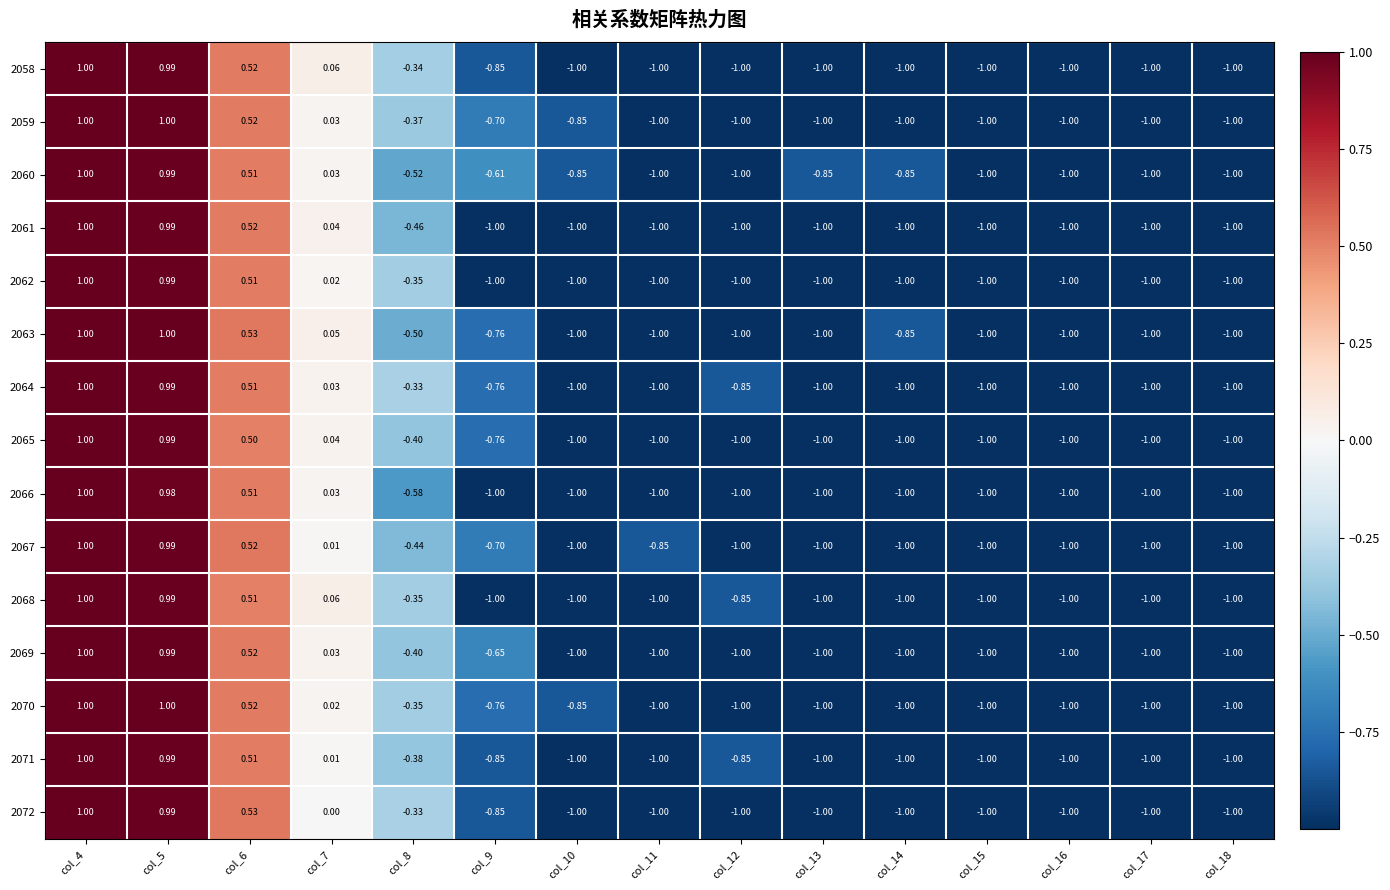

Reading left to right, extract all data points from this chart.

2058: col_4=1.0	col_5=1.0	col_6=0.5	col_7=0.1	col_8=-0.3	col_9=-0.8	col_10=-1.0	col_11=-1.0	col_12=-1.0	col_13=-1.0	col_14=-1.0	col_15=-1.0	col_16=-1.0	col_17=-1.0	col_18=-1.0
2059: col_4=1.0	col_5=1.0	col_6=0.5	col_7=0.0	col_8=-0.4	col_9=-0.7	col_10=-0.8	col_11=-1.0	col_12=-1.0	col_13=-1.0	col_14=-1.0	col_15=-1.0	col_16=-1.0	col_17=-1.0	col_18=-1.0
2060: col_4=1.0	col_5=1.0	col_6=0.5	col_7=0.0	col_8=-0.5	col_9=-0.6	col_10=-0.8	col_11=-1.0	col_12=-1.0	col_13=-0.8	col_14=-0.8	col_15=-1.0	col_16=-1.0	col_17=-1.0	col_18=-1.0
2061: col_4=1.0	col_5=1.0	col_6=0.5	col_7=0.0	col_8=-0.5	col_9=-1.0	col_10=-1.0	col_11=-1.0	col_12=-1.0	col_13=-1.0	col_14=-1.0	col_15=-1.0	col_16=-1.0	col_17=-1.0	col_18=-1.0
2062: col_4=1.0	col_5=1.0	col_6=0.5	col_7=0.0	col_8=-0.3	col_9=-1.0	col_10=-1.0	col_11=-1.0	col_12=-1.0	col_13=-1.0	col_14=-1.0	col_15=-1.0	col_16=-1.0	col_17=-1.0	col_18=-1.0
2063: col_4=1.0	col_5=1.0	col_6=0.5	col_7=0.1	col_8=-0.5	col_9=-0.8	col_10=-1.0	col_11=-1.0	col_12=-1.0	col_13=-1.0	col_14=-0.8	col_15=-1.0	col_16=-1.0	col_17=-1.0	col_18=-1.0
2064: col_4=1.0	col_5=1.0	col_6=0.5	col_7=0.0	col_8=-0.3	col_9=-0.8	col_10=-1.0	col_11=-1.0	col_12=-0.8	col_13=-1.0	col_14=-1.0	col_15=-1.0	col_16=-1.0	col_17=-1.0	col_18=-1.0
2065: col_4=1.0	col_5=1.0	col_6=0.5	col_7=0.0	col_8=-0.4	col_9=-0.8	col_10=-1.0	col_11=-1.0	col_12=-1.0	col_13=-1.0	col_14=-1.0	col_15=-1.0	col_16=-1.0	col_17=-1.0	col_18=-1.0
2066: col_4=1.0	col_5=1.0	col_6=0.5	col_7=0.0	col_8=-0.6	col_9=-1.0	col_10=-1.0	col_11=-1.0	col_12=-1.0	col_13=-1.0	col_14=-1.0	col_15=-1.0	col_16=-1.0	col_17=-1.0	col_18=-1.0
2067: col_4=1.0	col_5=1.0	col_6=0.5	col_7=0.0	col_8=-0.4	col_9=-0.7	col_10=-1.0	col_11=-0.8	col_12=-1.0	col_13=-1.0	col_14=-1.0	col_15=-1.0	col_16=-1.0	col_17=-1.0	col_18=-1.0
2068: col_4=1.0	col_5=1.0	col_6=0.5	col_7=0.1	col_8=-0.3	col_9=-1.0	col_10=-1.0	col_11=-1.0	col_12=-0.8	col_13=-1.0	col_14=-1.0	col_15=-1.0	col_16=-1.0	col_17=-1.0	col_18=-1.0
2069: col_4=1.0	col_5=1.0	col_6=0.5	col_7=0.0	col_8=-0.4	col_9=-0.7	col_10=-1.0	col_11=-1.0	col_12=-1.0	col_13=-1.0	col_14=-1.0	col_15=-1.0	col_16=-1.0	col_17=-1.0	col_18=-1.0
2070: col_4=1.0	col_5=1.0	col_6=0.5	col_7=0.0	col_8=-0.3	col_9=-0.8	col_10=-0.8	col_11=-1.0	col_12=-1.0	col_13=-1.0	col_14=-1.0	col_15=-1.0	col_16=-1.0	col_17=-1.0	col_18=-1.0
2071: col_4=1.0	col_5=1.0	col_6=0.5	col_7=0.0	col_8=-0.4	col_9=-0.8	col_10=-1.0	col_11=-1.0	col_12=-0.8	col_13=-1.0	col_14=-1.0	col_15=-1.0	col_16=-1.0	col_17=-1.0	col_18=-1.0
2072: col_4=1.0	col_5=1.0	col_6=0.5	col_7=0.0	col_8=-0.3	col_9=-0.8	col_10=-1.0	col_11=-1.0	col_12=-1.0	col_13=-1.0	col_14=-1.0	col_15=-1.0	col_16=-1.0	col_17=-1.0	col_18=-1.0